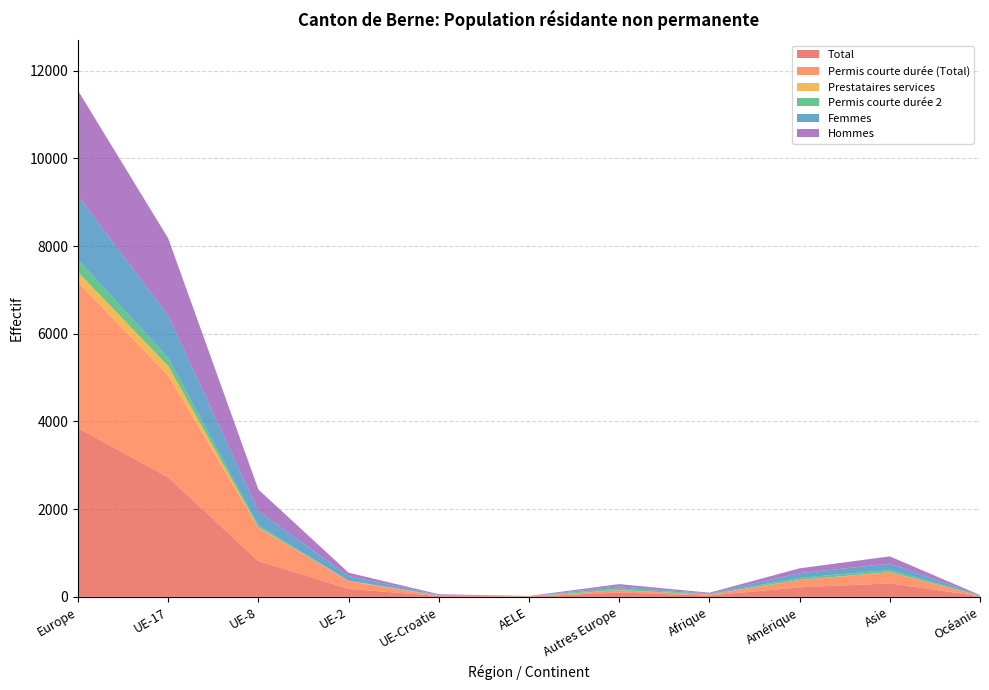

Reading left to right, list all the values displayed in this chart.

Total: 3850	2725	816	184	20	7	98	32	218	308	14
Permis courte durée (Total): 3318	2320	759	175	6	5	53	21	167	252	10
Prestataires services: 236	219	8	6	1	0	2	0	2	4	0
Permis courte durée 2: 289	185	47	2	13	2	40	10	46	51	4
Femmes: 1444	961	324	105	3	3	48	15	107	143	8
Hommes: 2406	1764	492	79	17	4	50	17	111	165	6